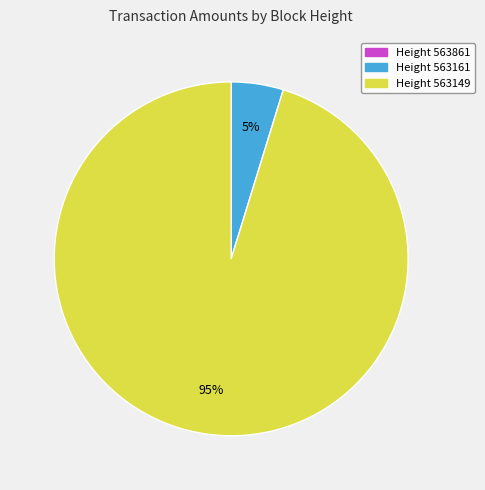

Is there a majority slice in this chart?

Yes